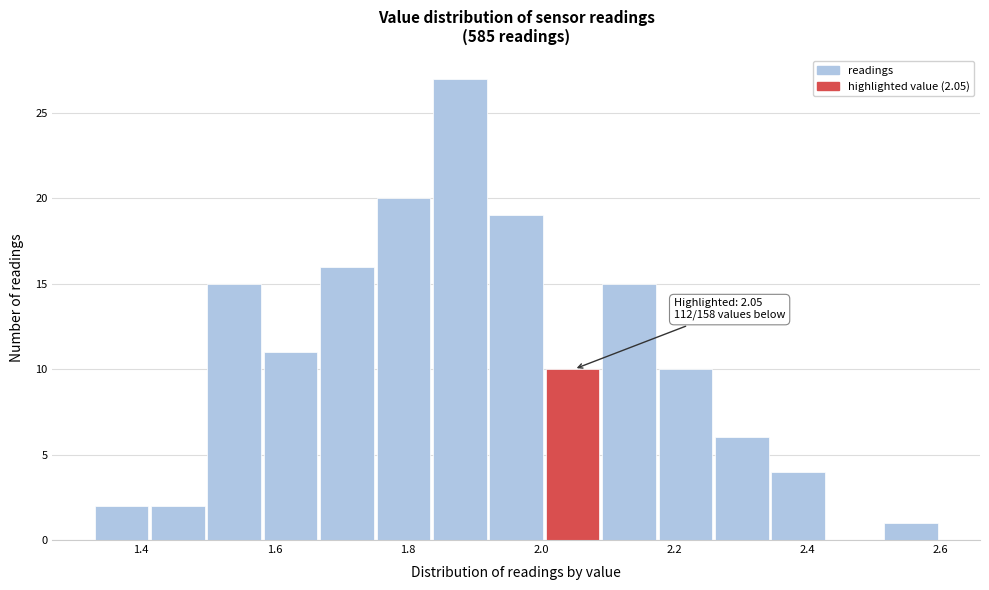

Which range on the x-axis has the tallest bar?

1.84 to 1.92